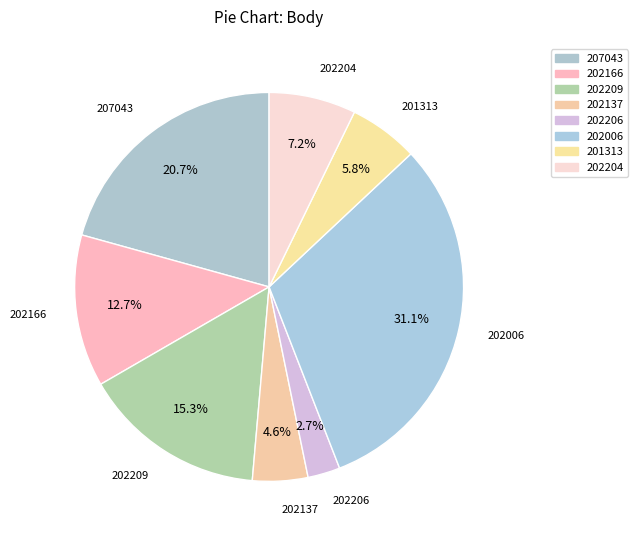

How much of the chart is everything except 201313?

94.2%